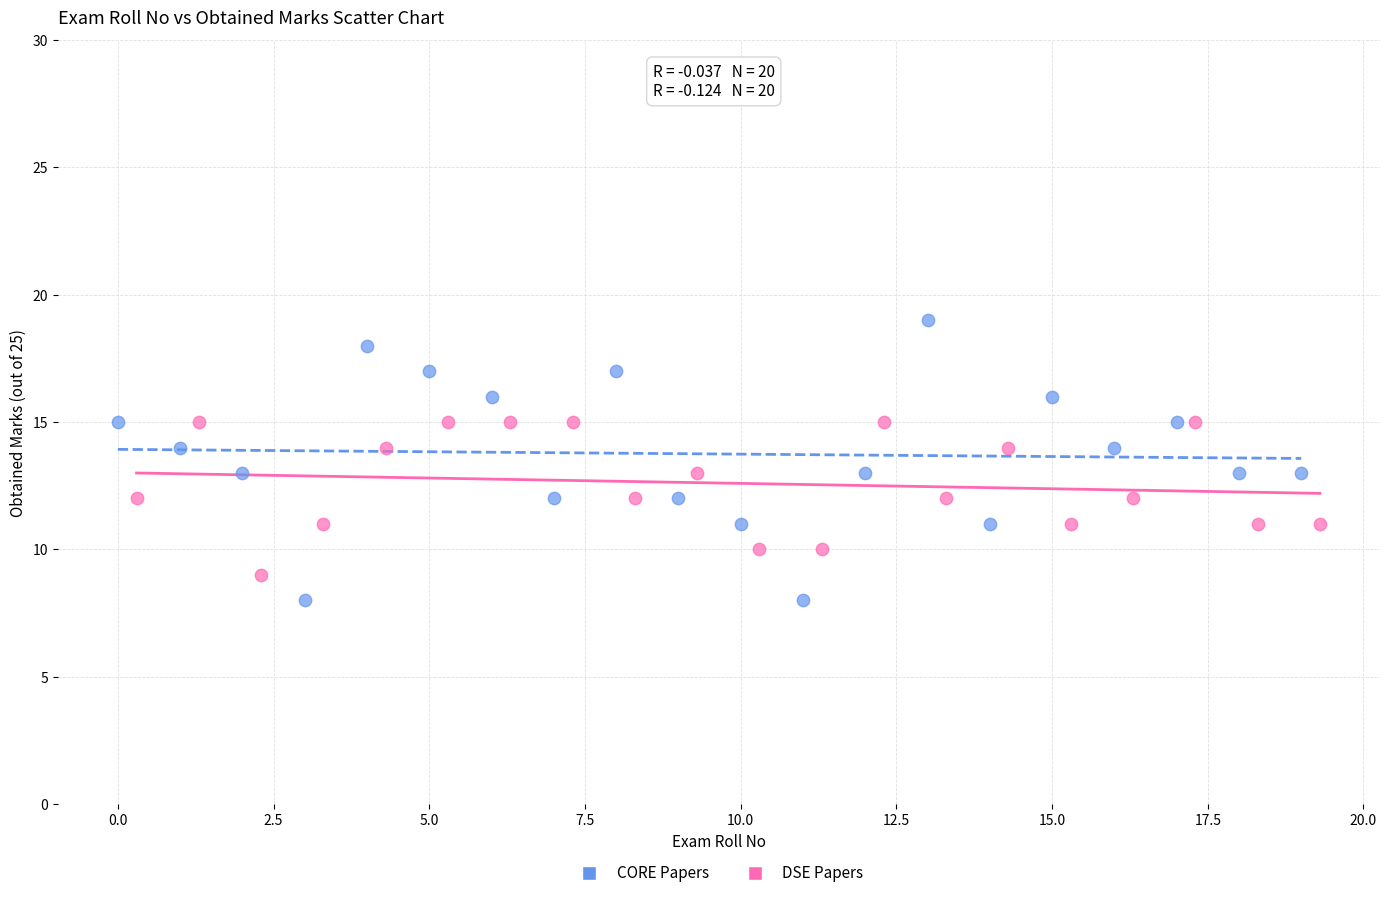

Which series reaches the maximum Y coordinate?

CORE Papers